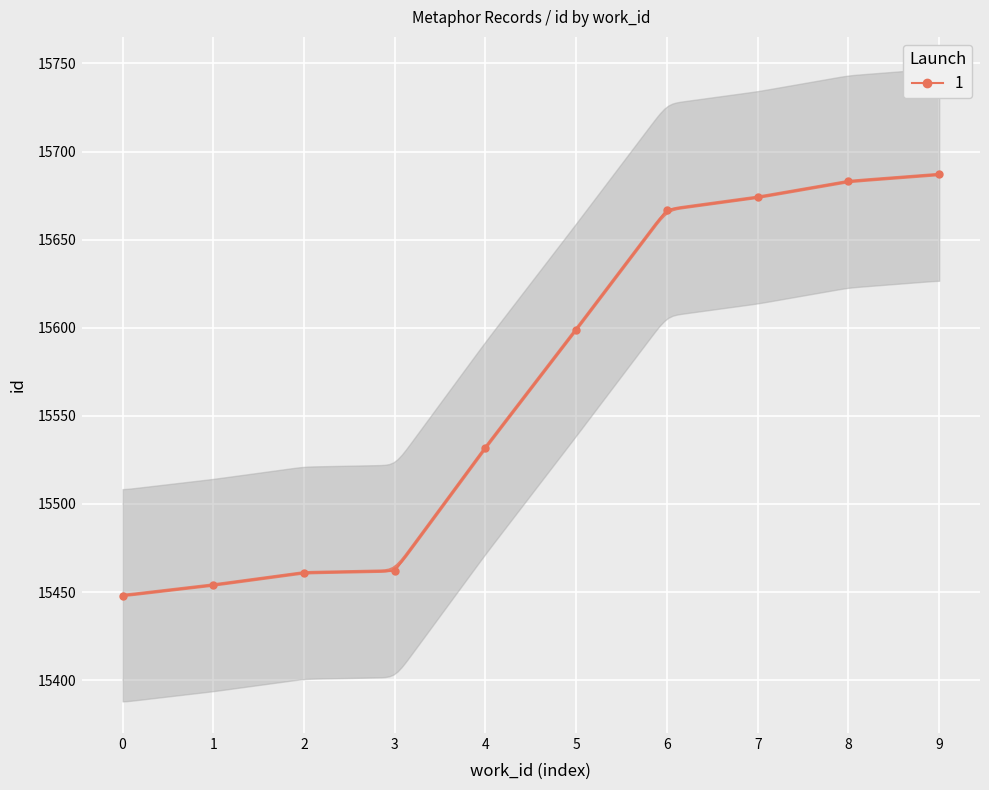

Is this an area chart (filled region under the line)?

No